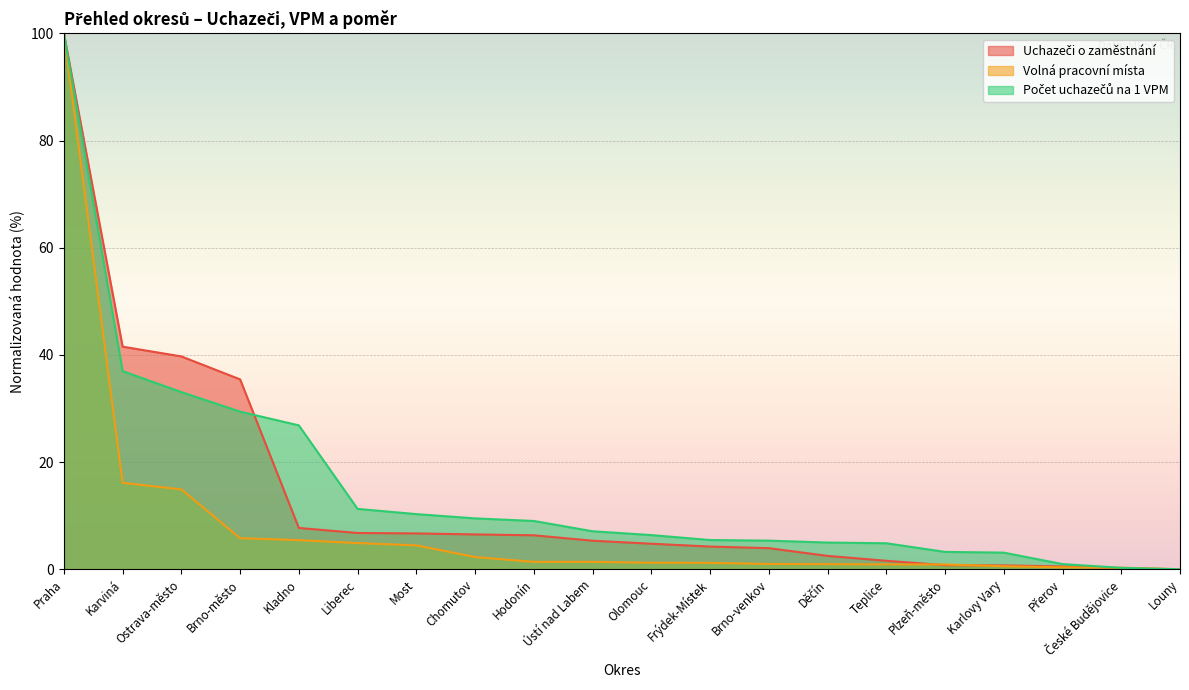

What are all the series names shown in the legend?

Uchazeči o zaměstnání, Volná pracovní místa, Počet uchazečů na 1 VPM